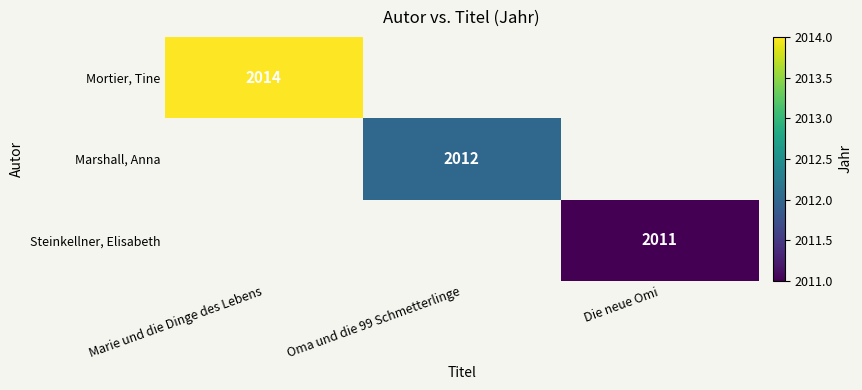

The Marshall, Anna series shows 2012 at Oma und die 99 Schmetterlinge. True or false?

True